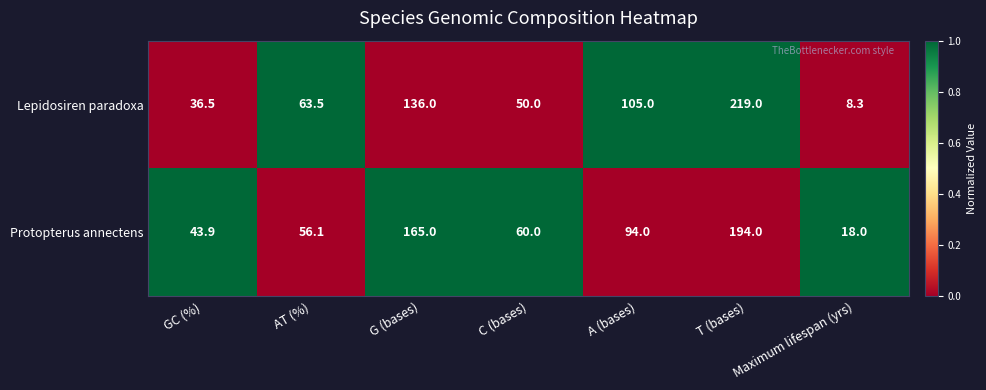

What is the total value across all series at G (bases)?

301.0